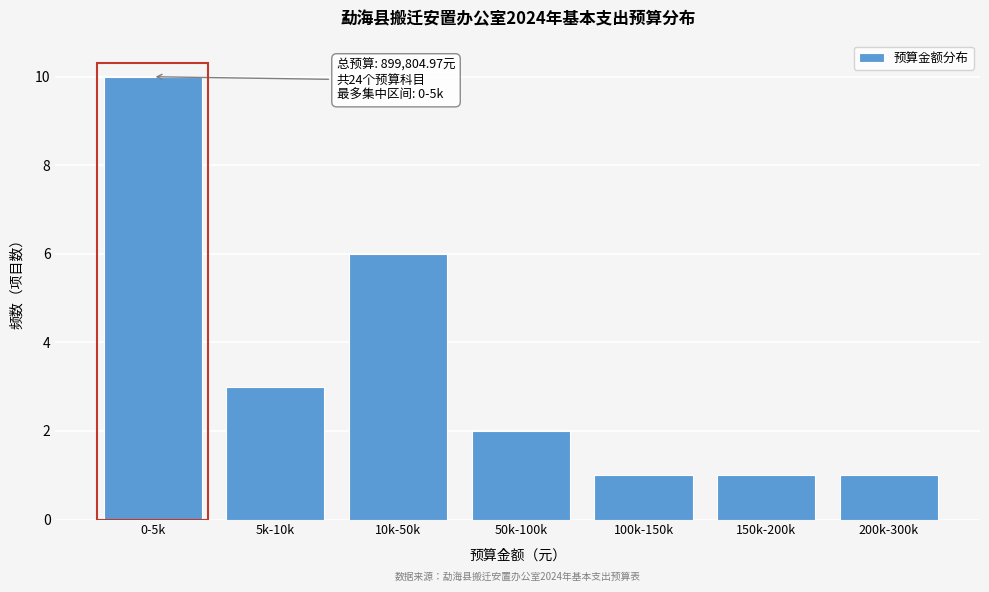

Reading right to left, what are all the values shown in this chart?

1	1	1	2	6	3	10